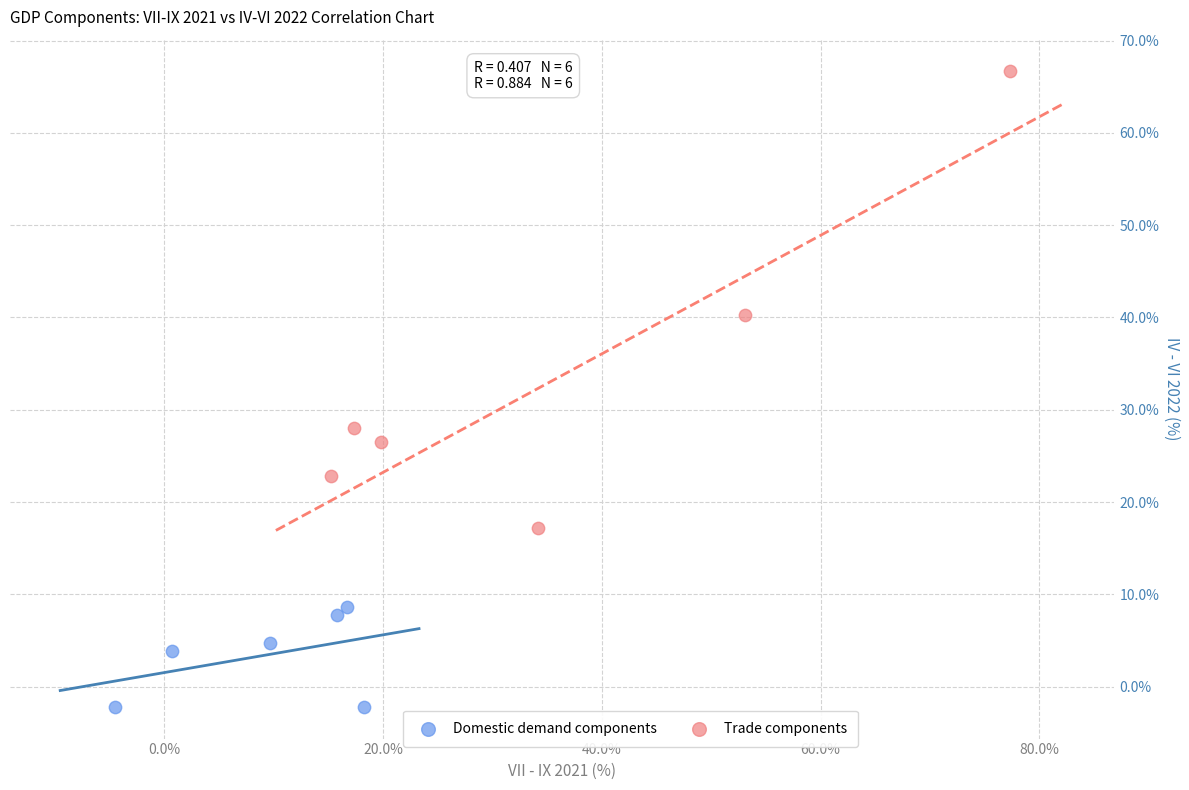

Which series reaches the minimum Y coordinate?

Domestic demand components